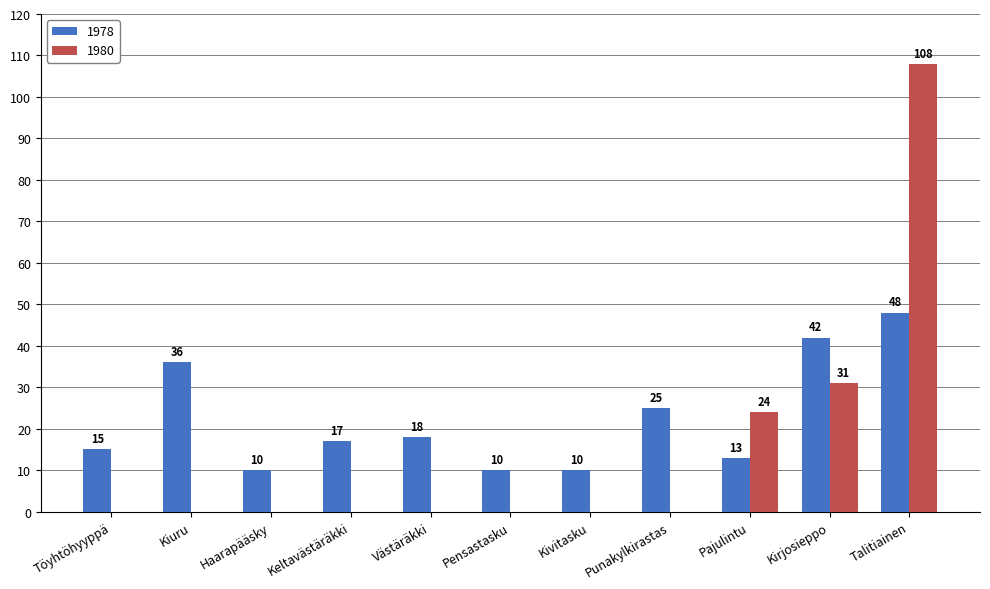

Is it true that 1980 equals -59 at Kivitasku?

False